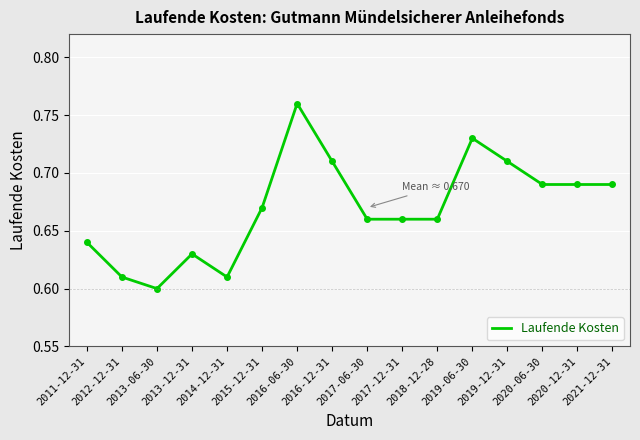

What position from the left is 2020-06-30?

14